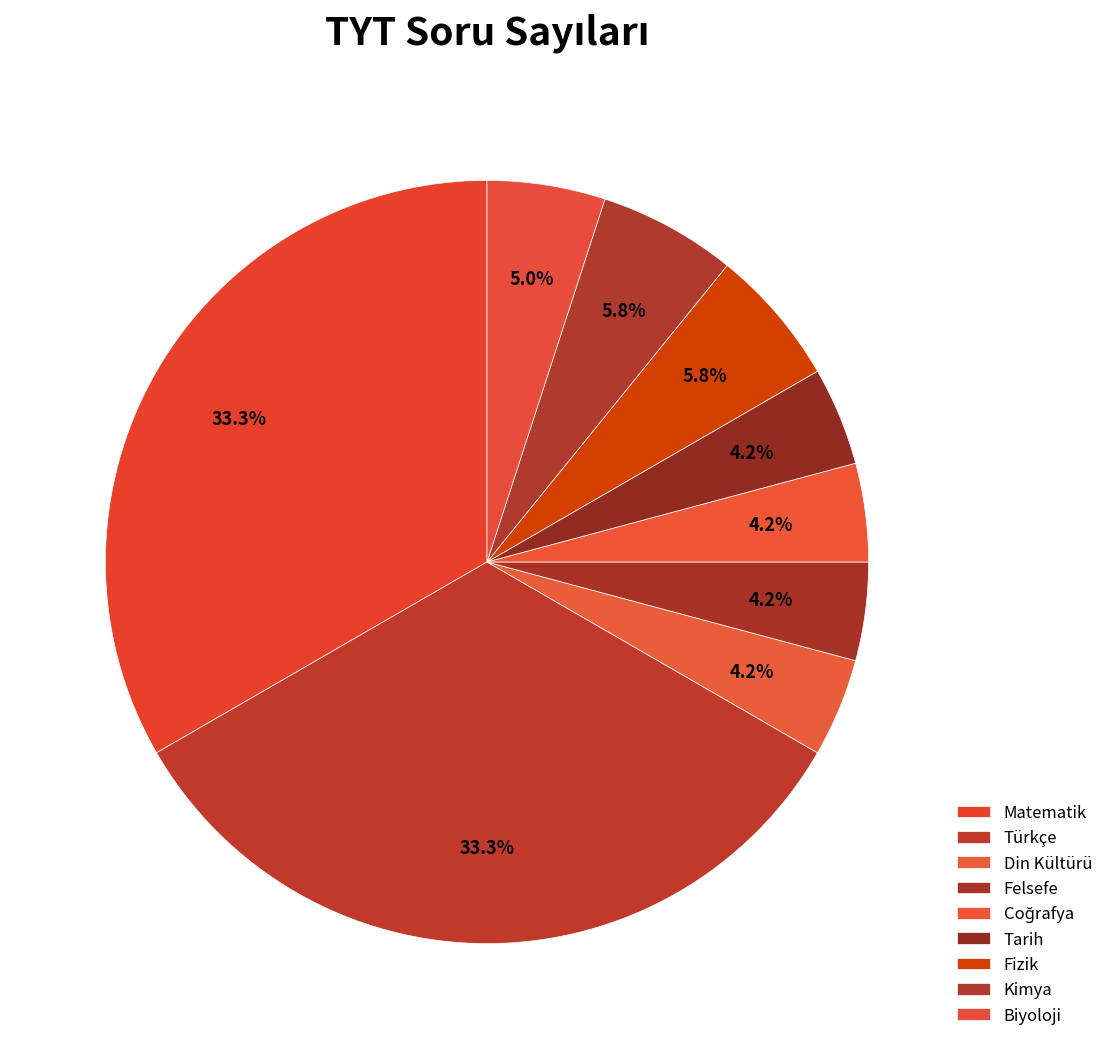

Count the number of slices in the pie.

9